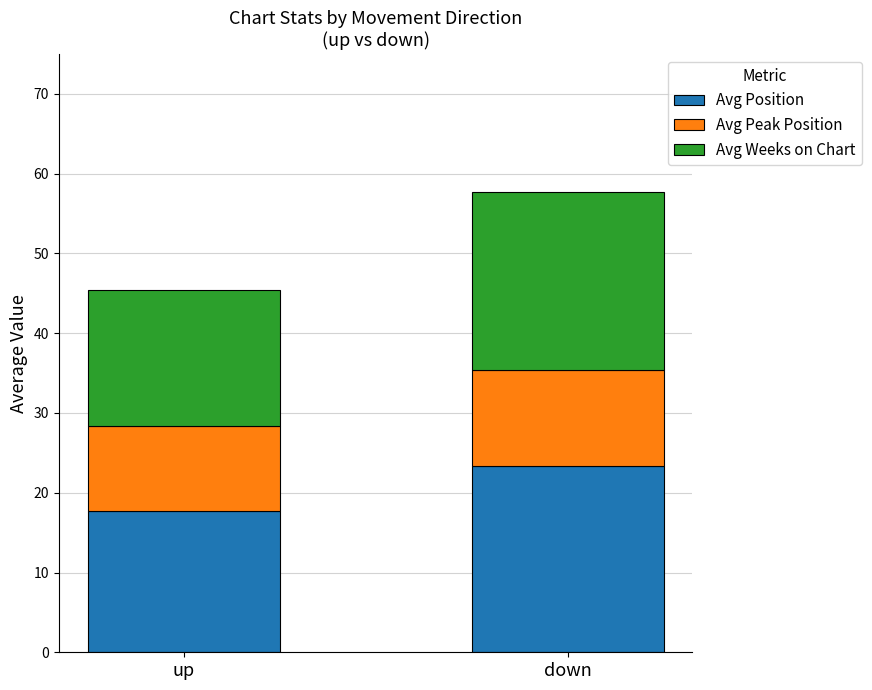

What are all the series names shown in the legend?

Avg Position, Avg Peak Position, Avg Weeks on Chart